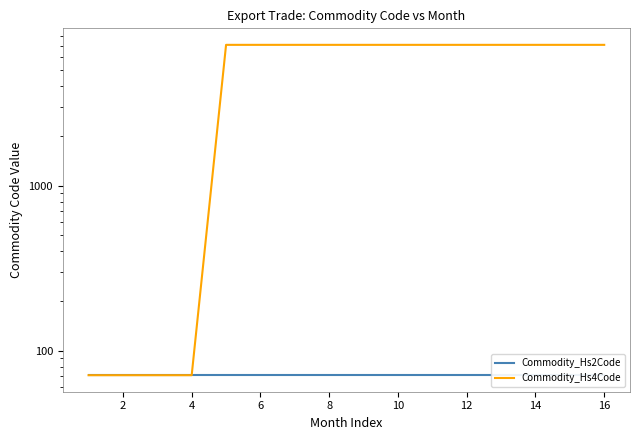

Reading left to right, extract all data points from this chart.

Commodity_Hs2Code: 71	71	71	71	71	71	71	71	71	71	71	71	71	71	71
Commodity_Hs4Code: 71	71	71	71	7110	7110	7110	7110	7110	7110	7110	7110	7110	7110	7110